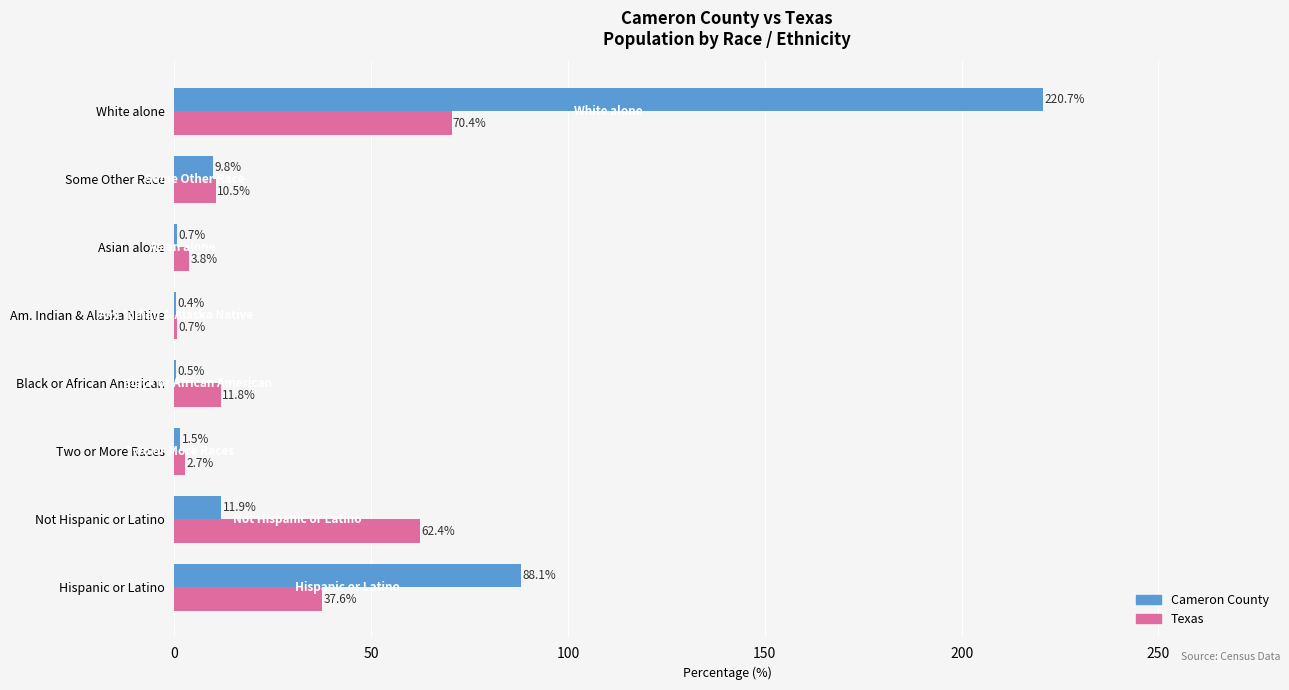

Which series has the largest total across all categories?

Cameron County